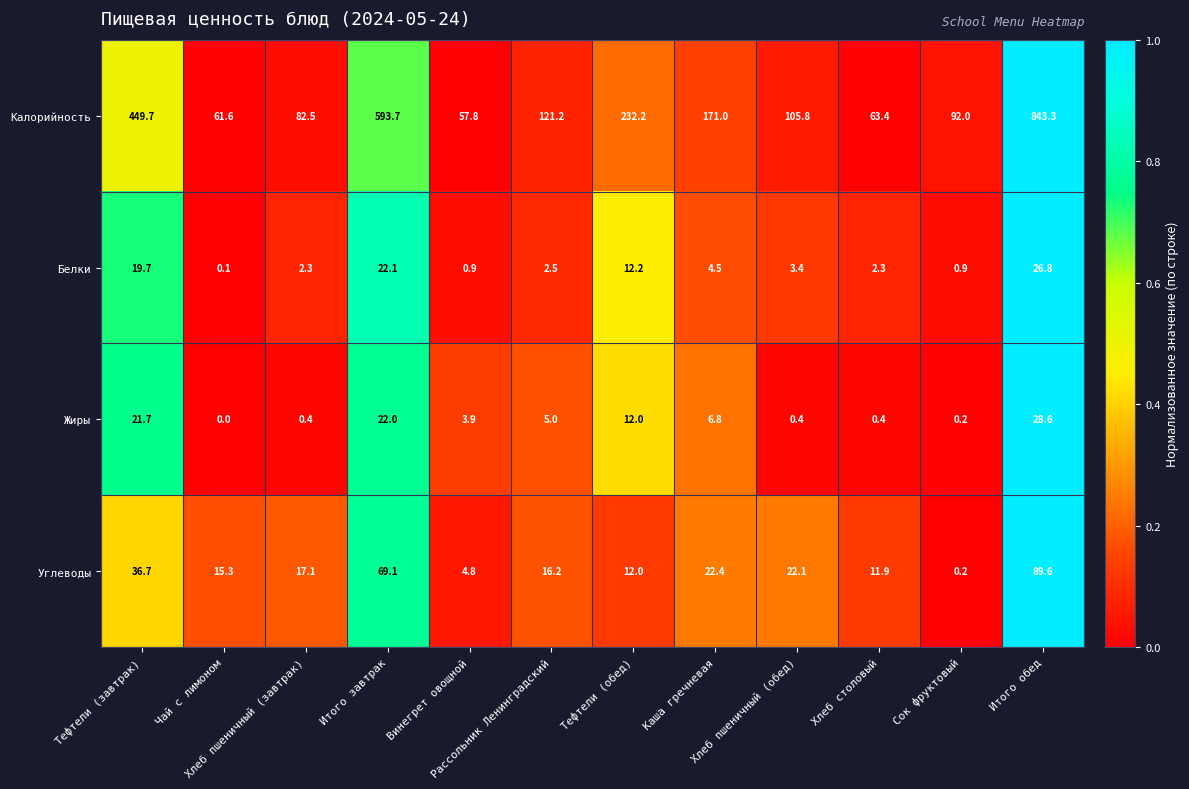

At how many categories does at least one series exceed 71?

9